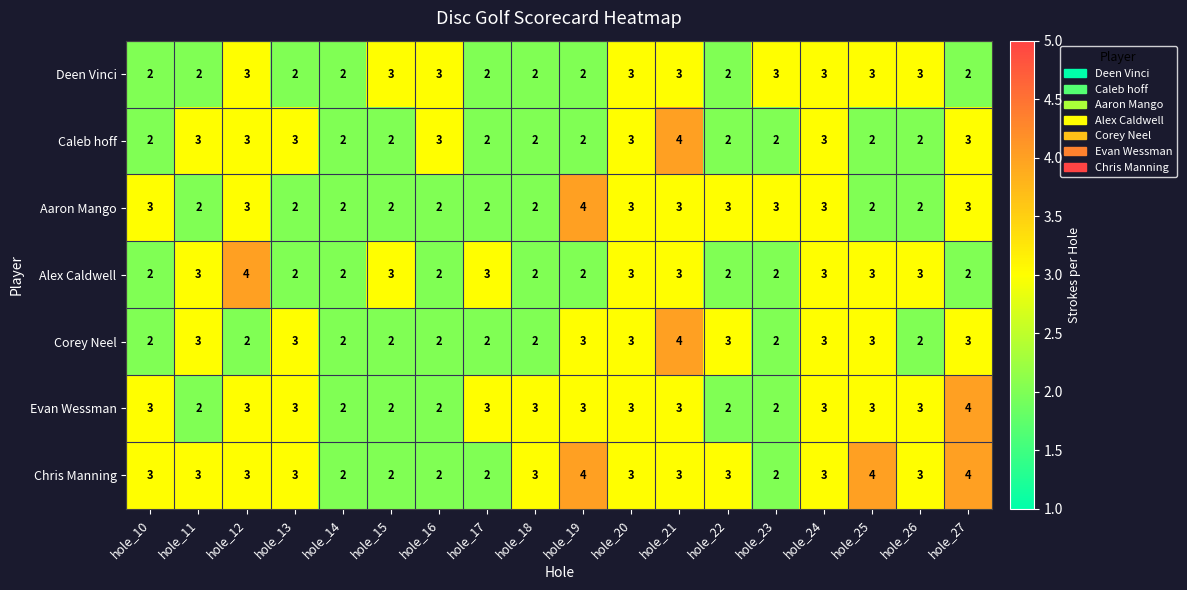

Which series changed the most between hole_19 and hole_23?

Chris Manning